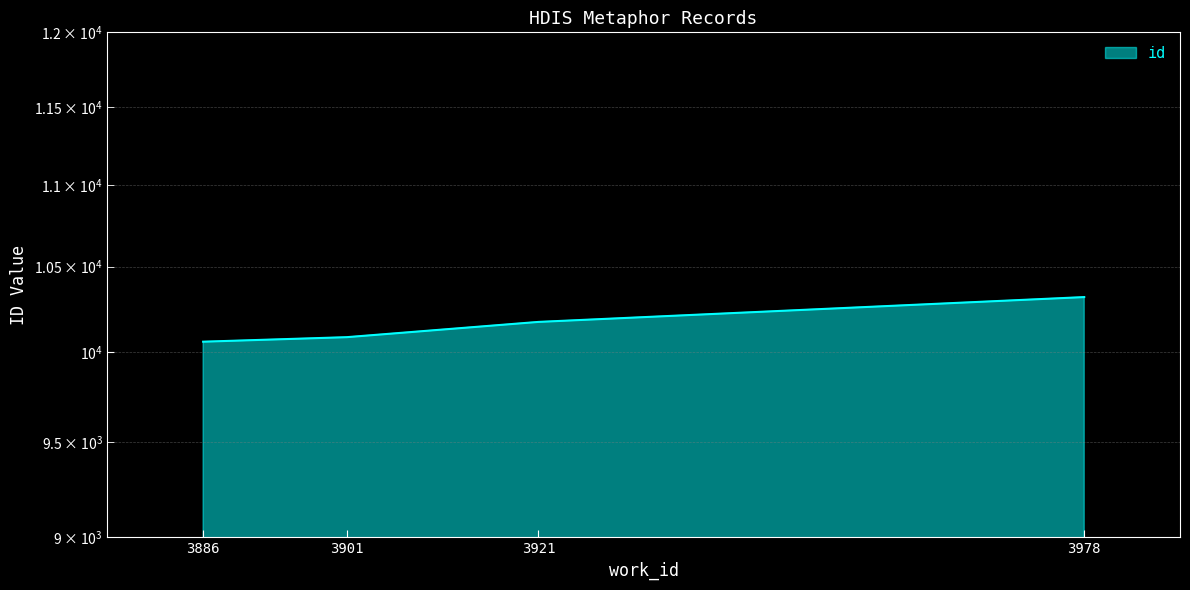

What value does the data have at 3886, to the nearest 10?

10060